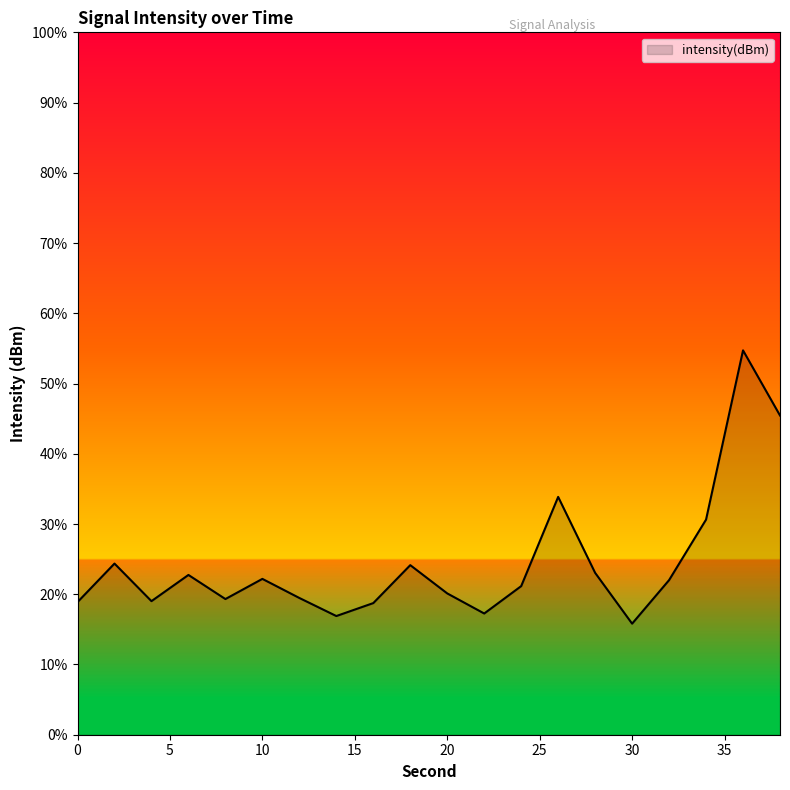

What is the sum of all values?

489.8